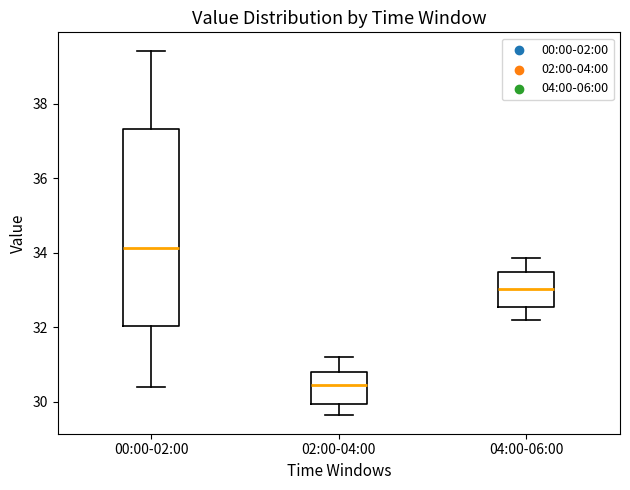

Reading left to right, read every box against the y-axis: the position of its median line, the range the box covers, and the ends of its whiskers. The values are not printed on the chart, so give them approximately, as read against the axis.

00:00-02:00: median 34.2, box 32.0 to 37.4, whiskers 30.4 to 39.4
02:00-04:00: median 30.4, box 30.0 to 30.8, whiskers 29.6 to 31.2
04:00-06:00: median 33.0, box 32.6 to 33.4, whiskers 32.2 to 33.8